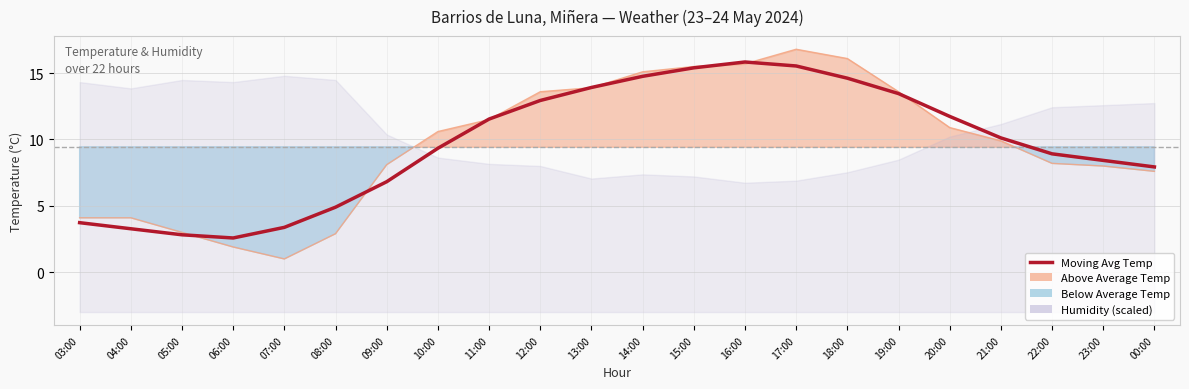

Which has a higher value, 06:00 or 21:00?

21:00